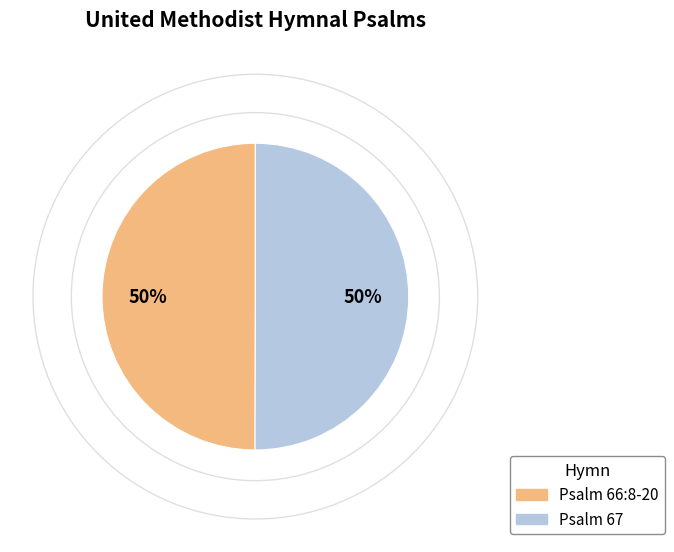

What is the ratio of the value at Psalm 66:8-20 to the value at Psalm 67?

1.0